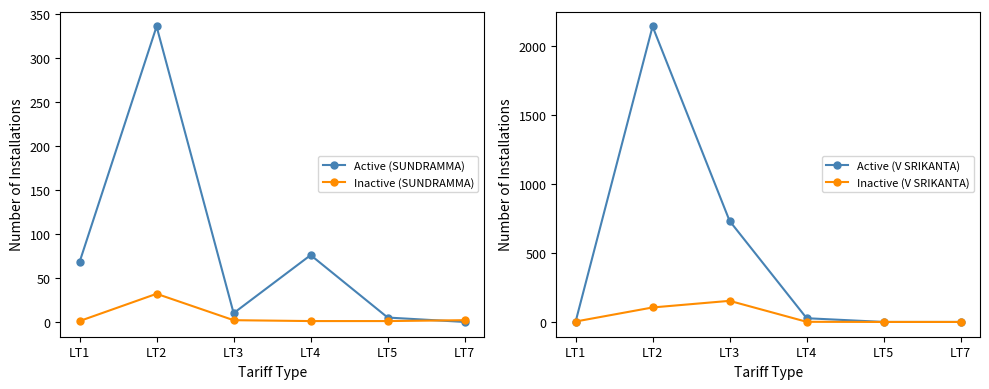

What is the value of the Active (V SRIKANTA) point at the 4th from the left?

27